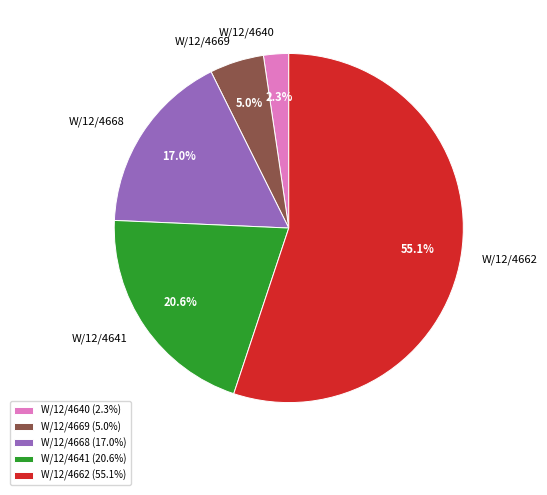

To the nearest percent, what is the difference between the largest and smallest slice percentages?

53%